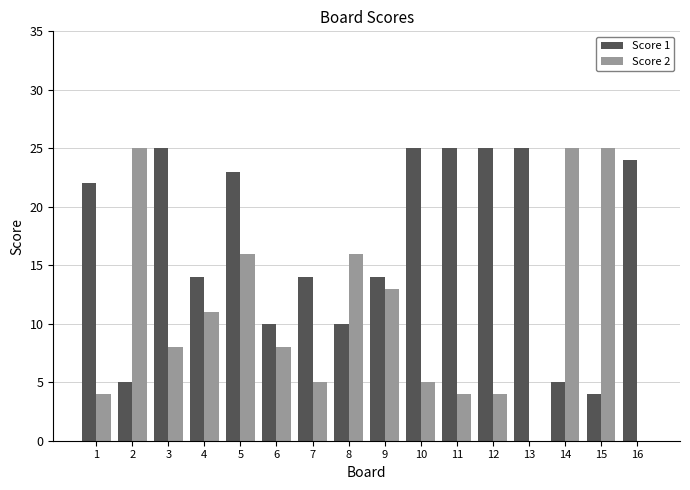

Between 6 and 12, which series saw the biggest shift?

Score 1